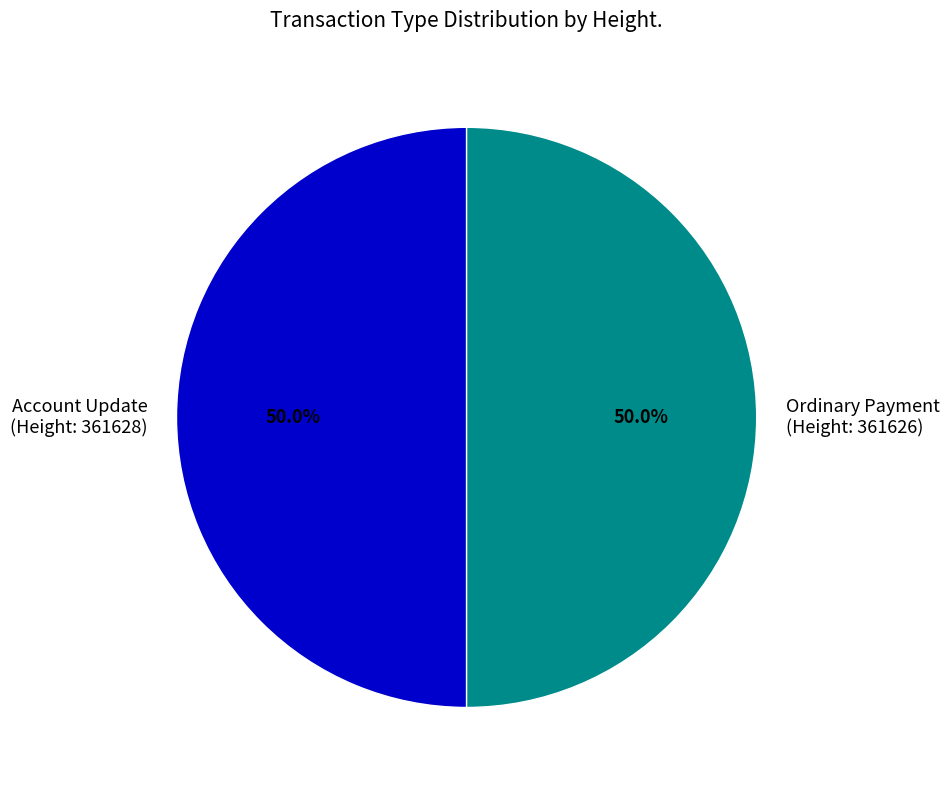

What portion of the pie excludes Account Update (Height: 361628)?

50.0%